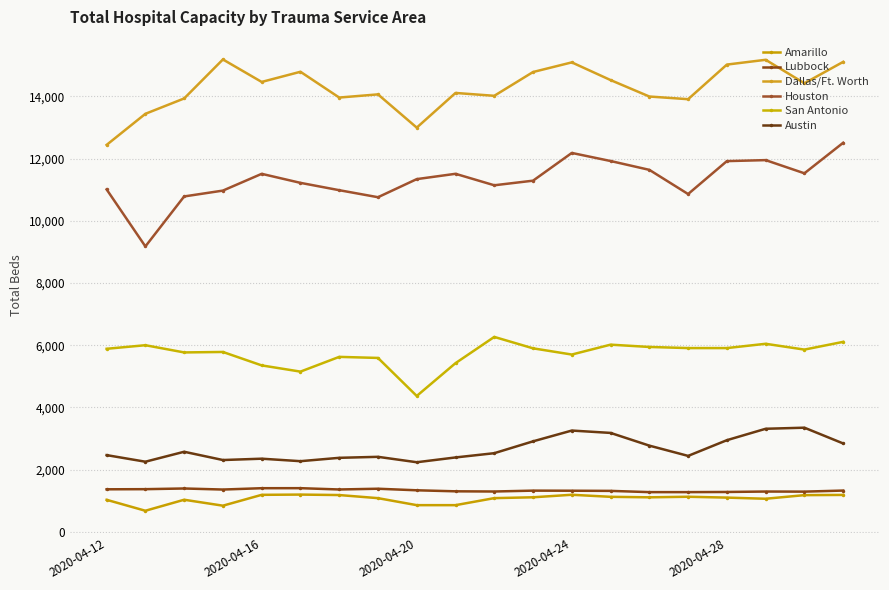

Count the number of categories in the chart.

20